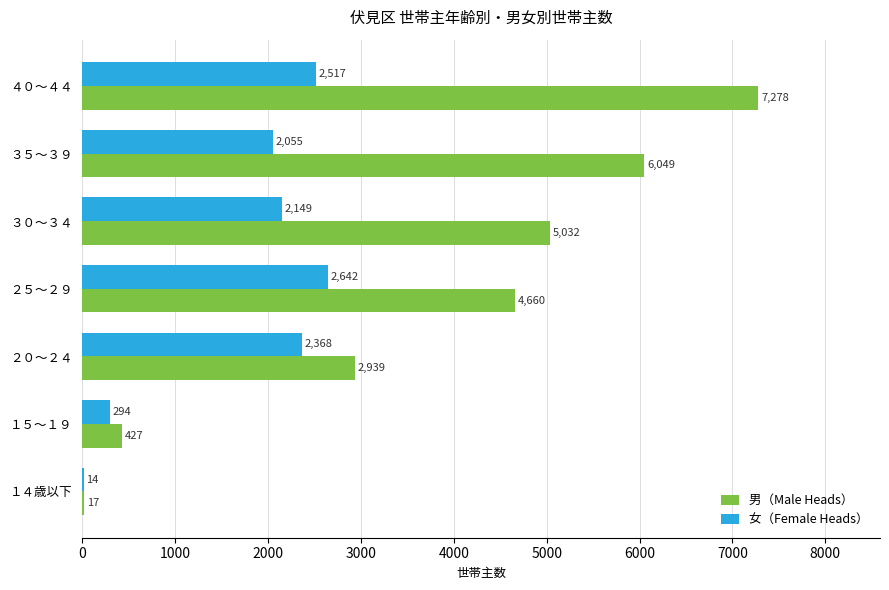

What are all the series names shown in the legend?

男（Male Heads）, 女（Female Heads）